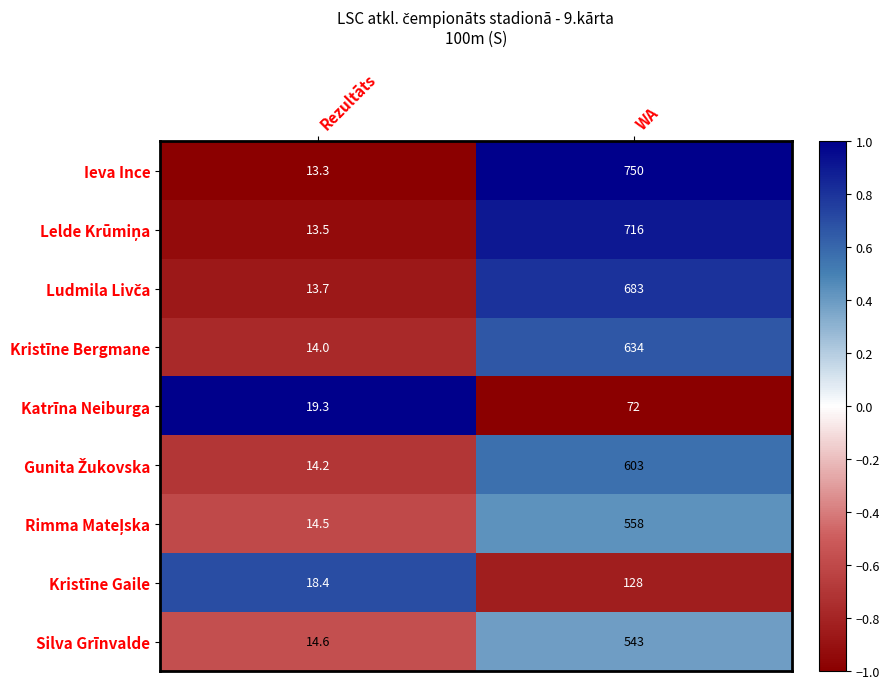

Which series has the largest total across all categories?

Ieva Ince